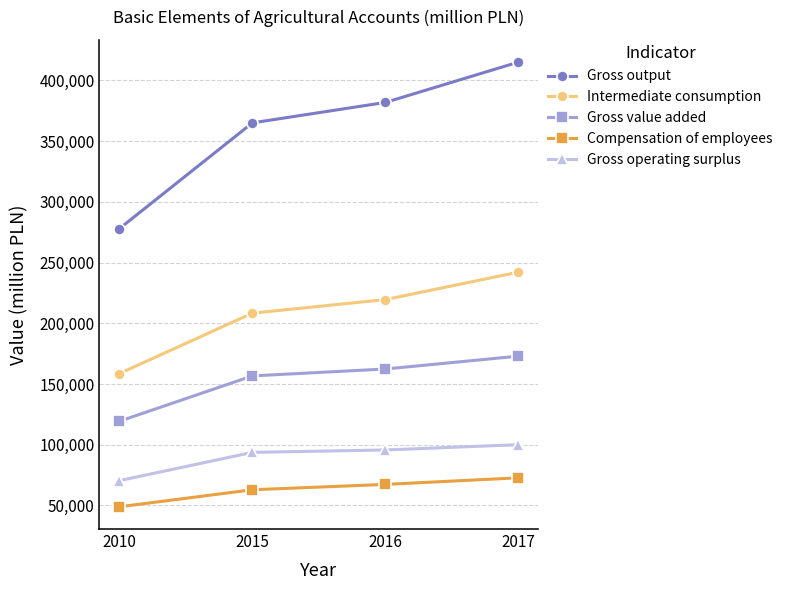

Does the chart have visible grid lines?

Yes